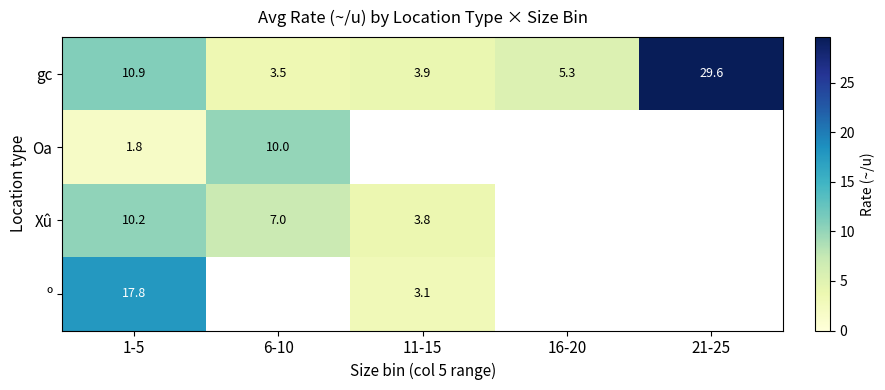

Rank the series at 1-5 from highest to lowest value.

º, gc, Xû, Oa